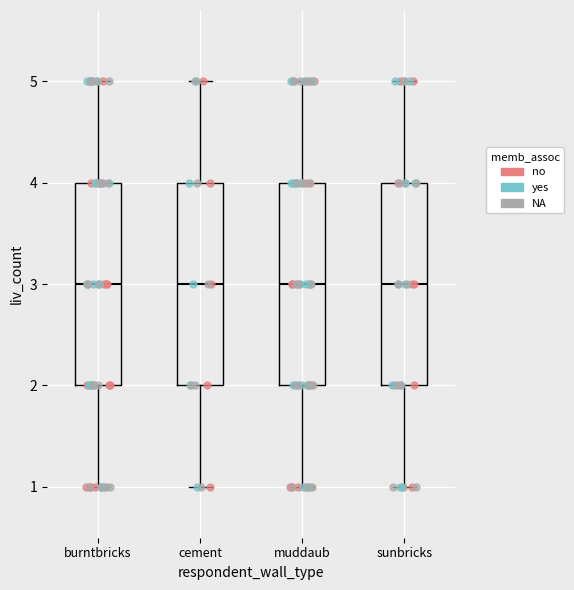

Where is the upper edge of the box for cement on the y-axis? The values are not printed on the chart, so give them approximately, as read against the axis.

4